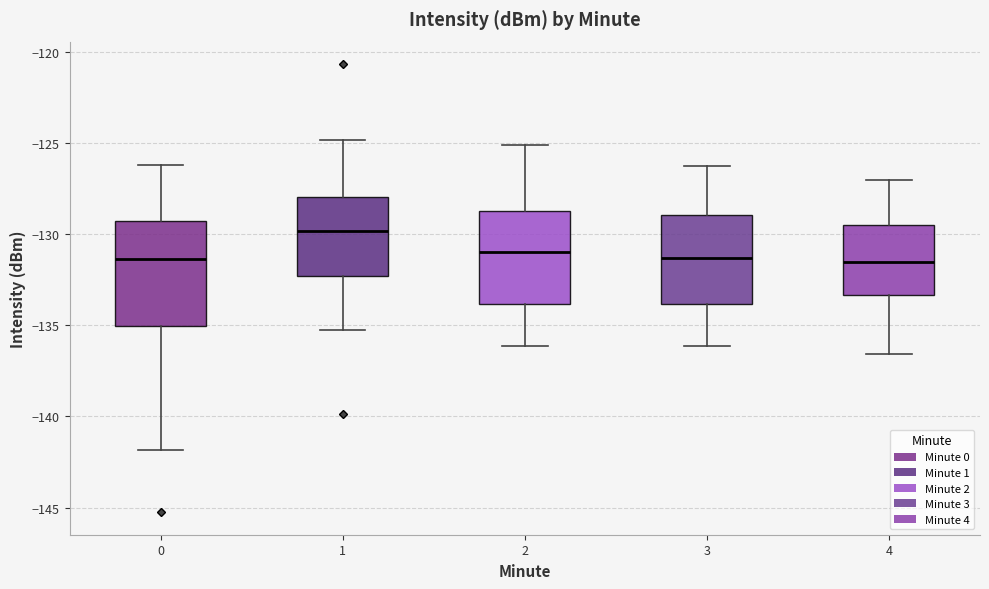

Which box has the highest median line?

1